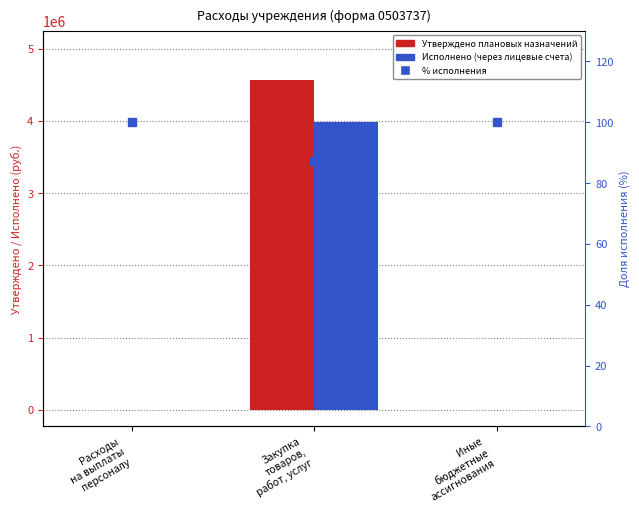

What position from the left is Иные
бюджетные
ассигнования?

3